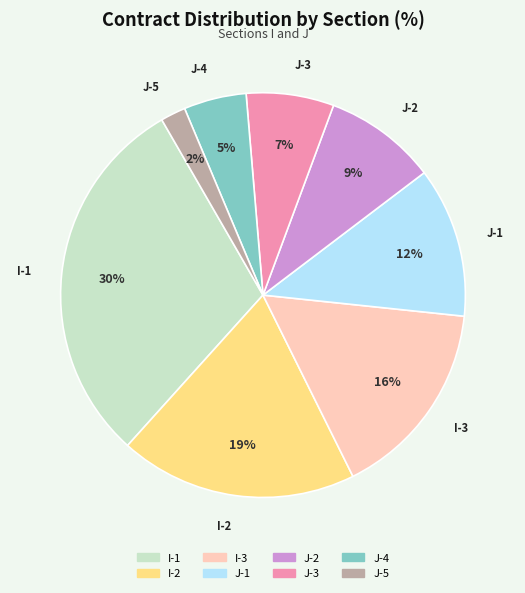

Count the number of slices in the pie.

8